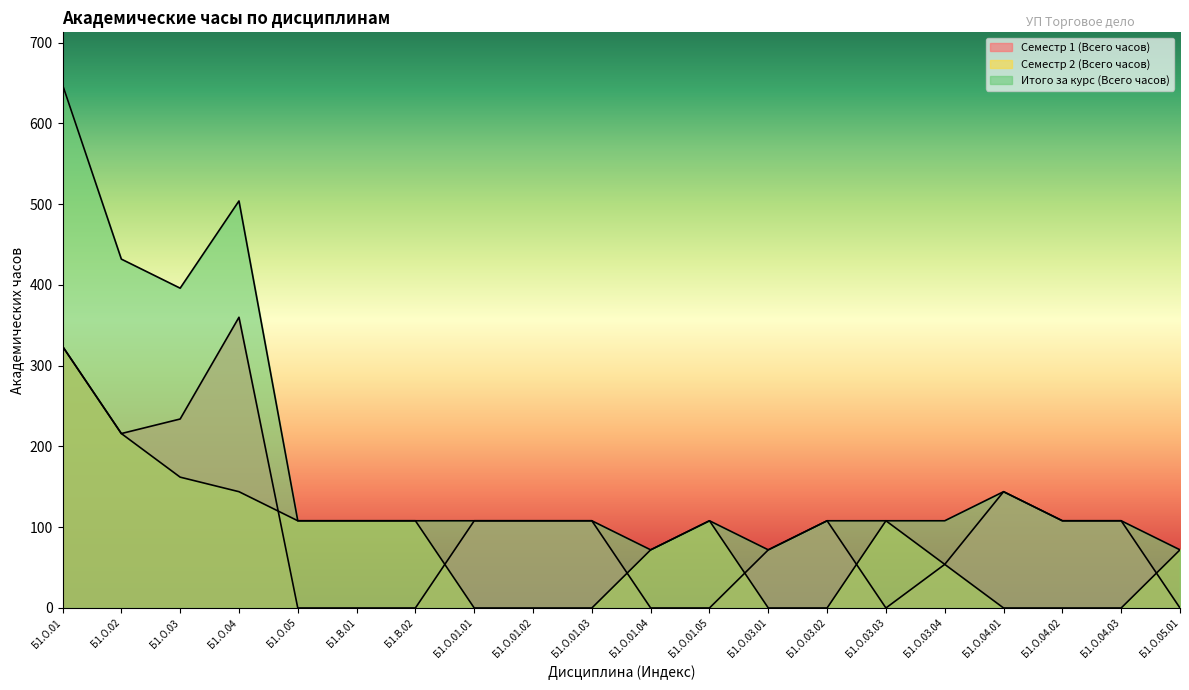

What is the maximum value for Семестр 2 (Всего часов)?

324